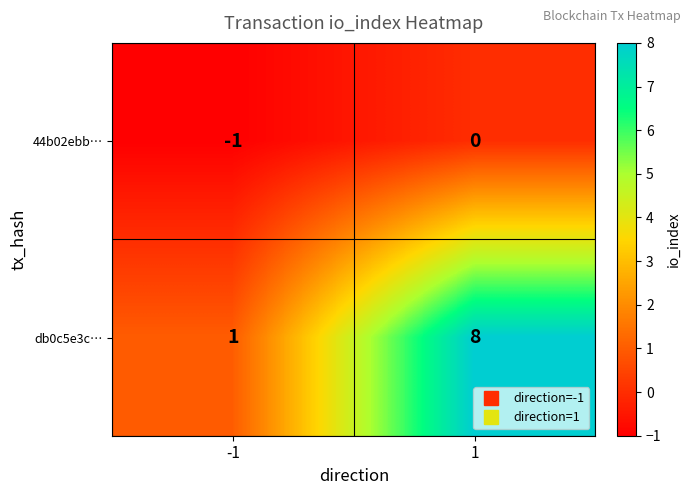

Which series has the largest total across all categories?

db0c5e3c…